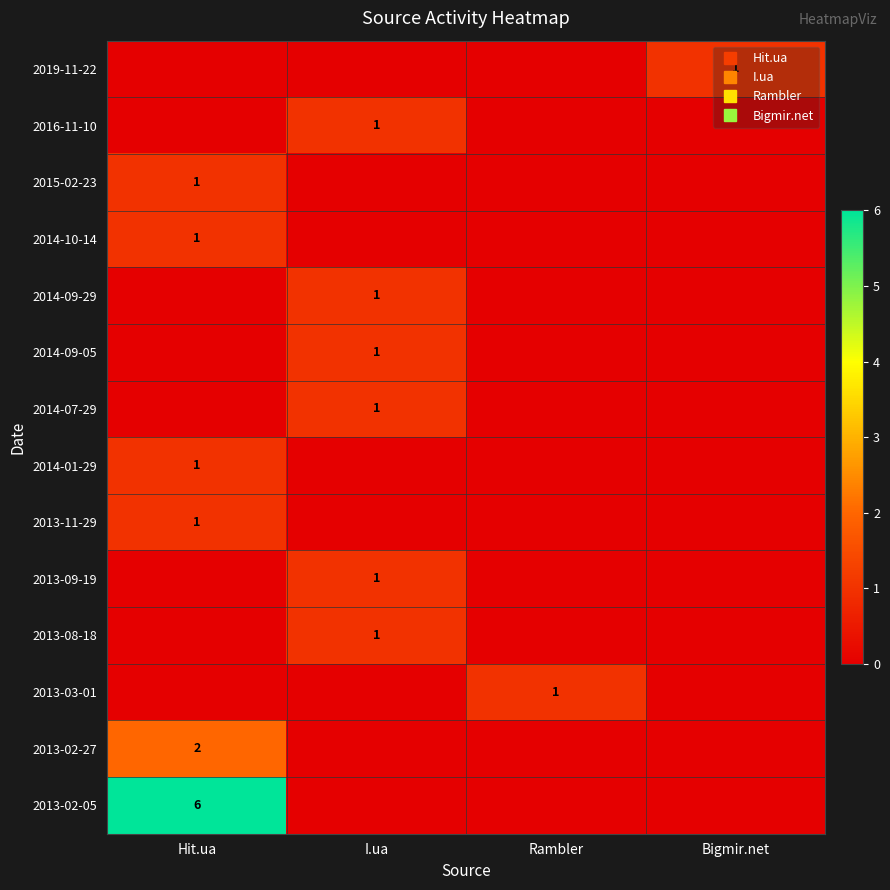

What is the difference between the 2015-02-23 values at Rambler and Hit.ua?

1